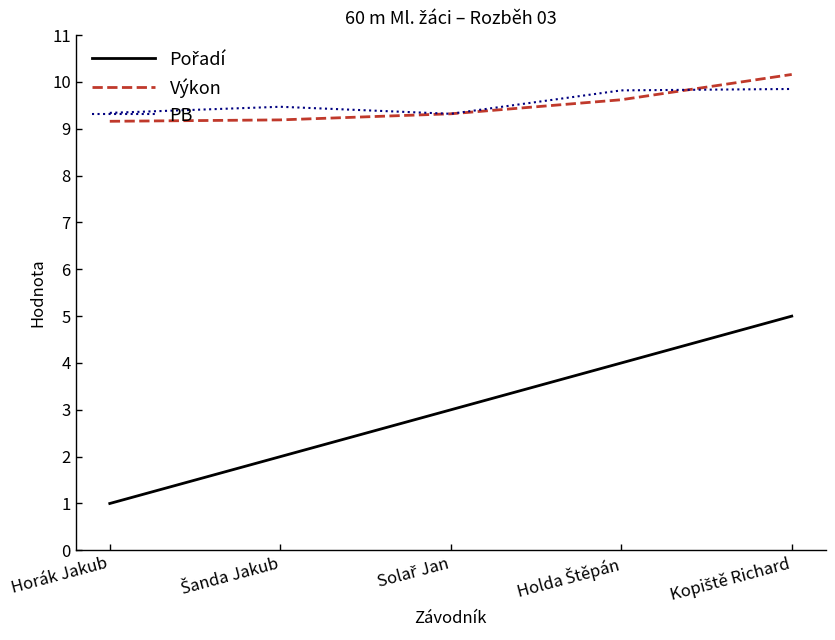

At how many categories does at least one series exceed 8?

5